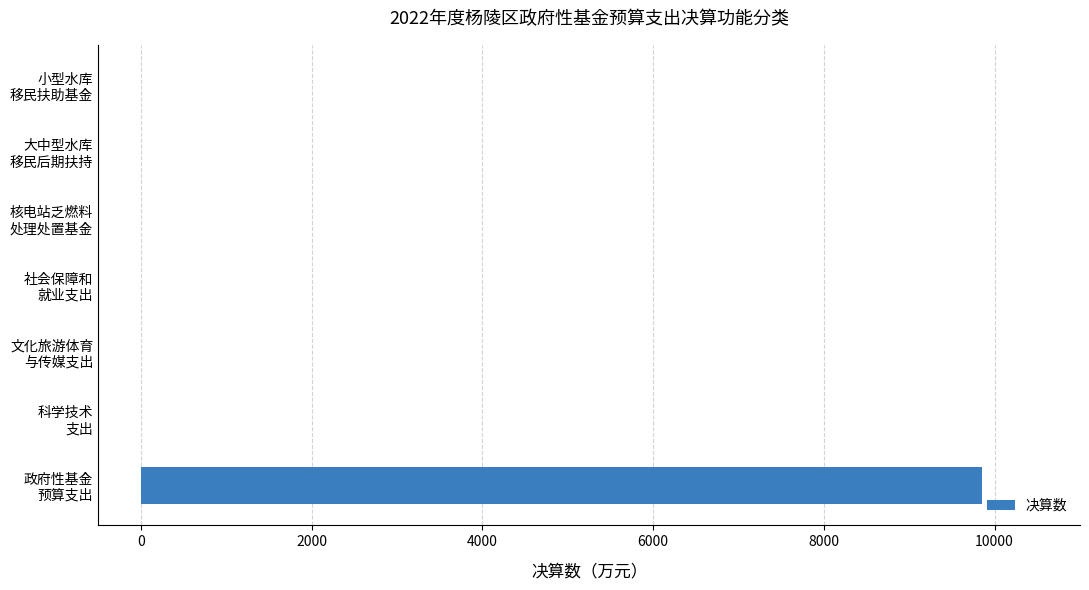

What is the maximum value shown in the chart?

9851